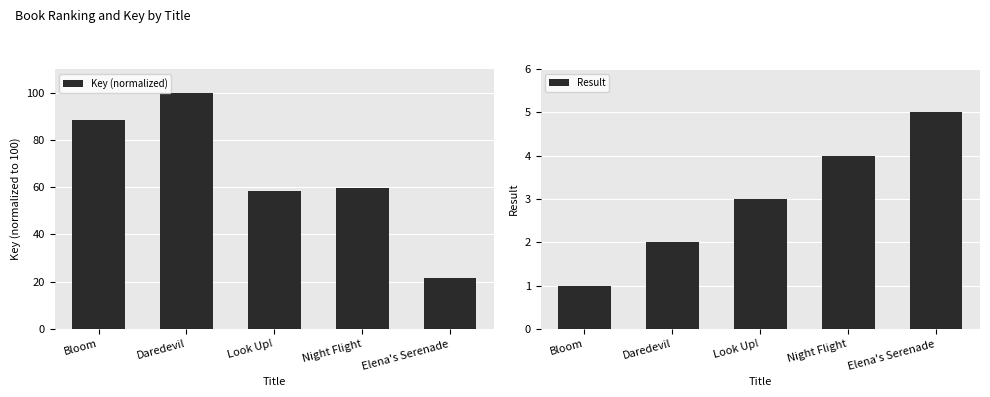

Which category has the highest value in the Key (normalized) series?

Daredevil